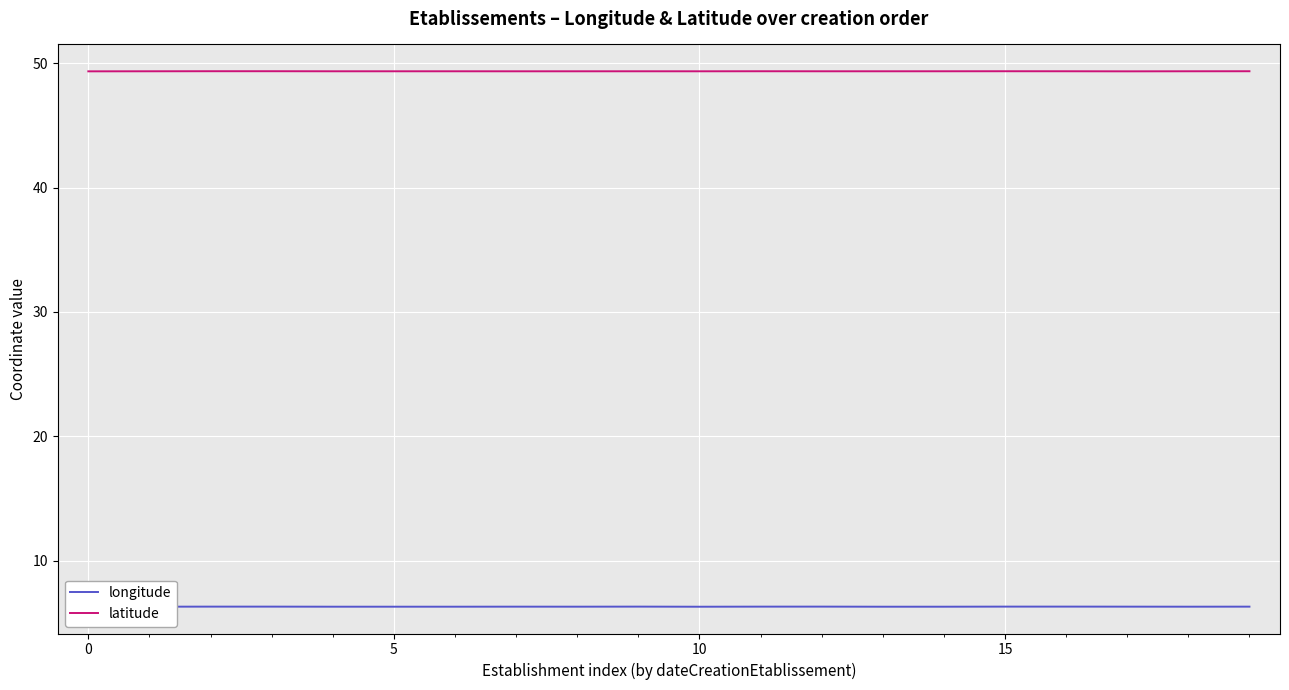

True or false: longitude and latitude intersect in this chart.

False